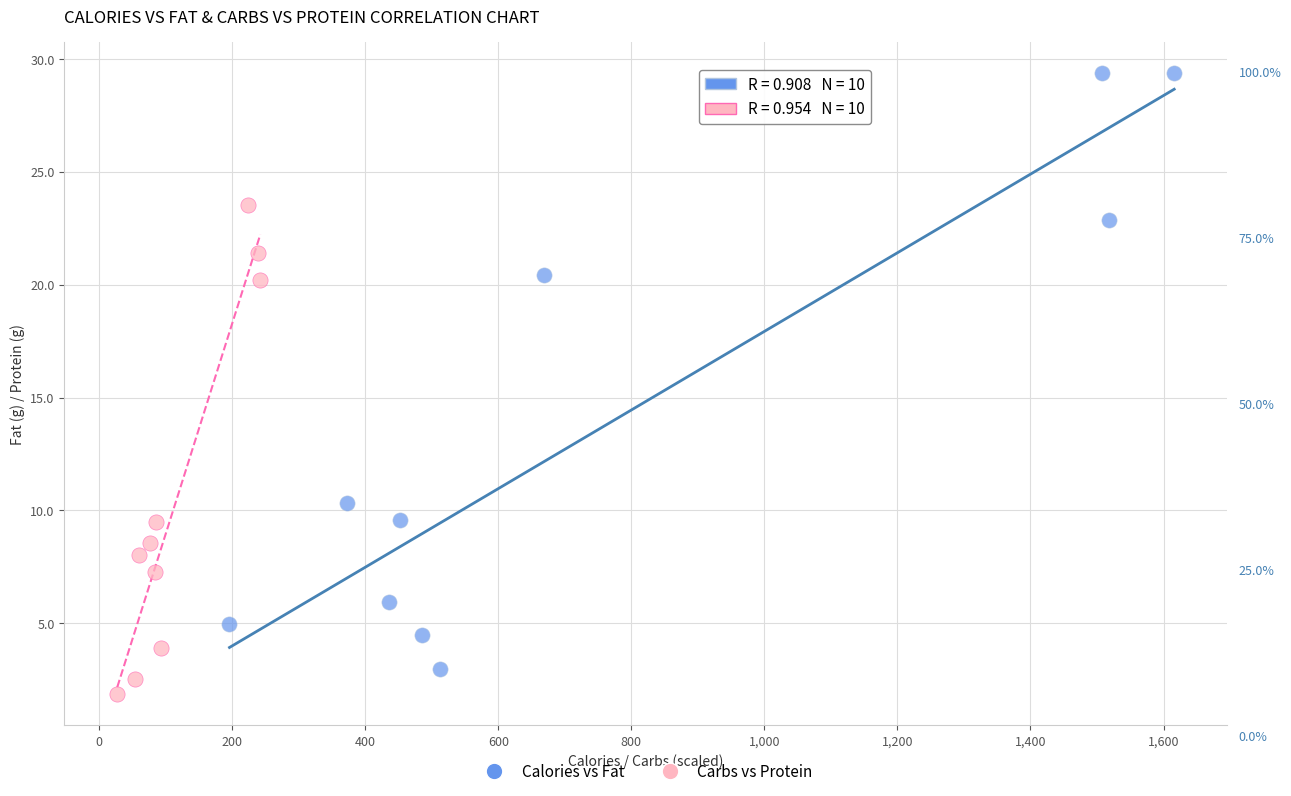

Which series has the largest Y range (max minus min)?

Calories vs Fat